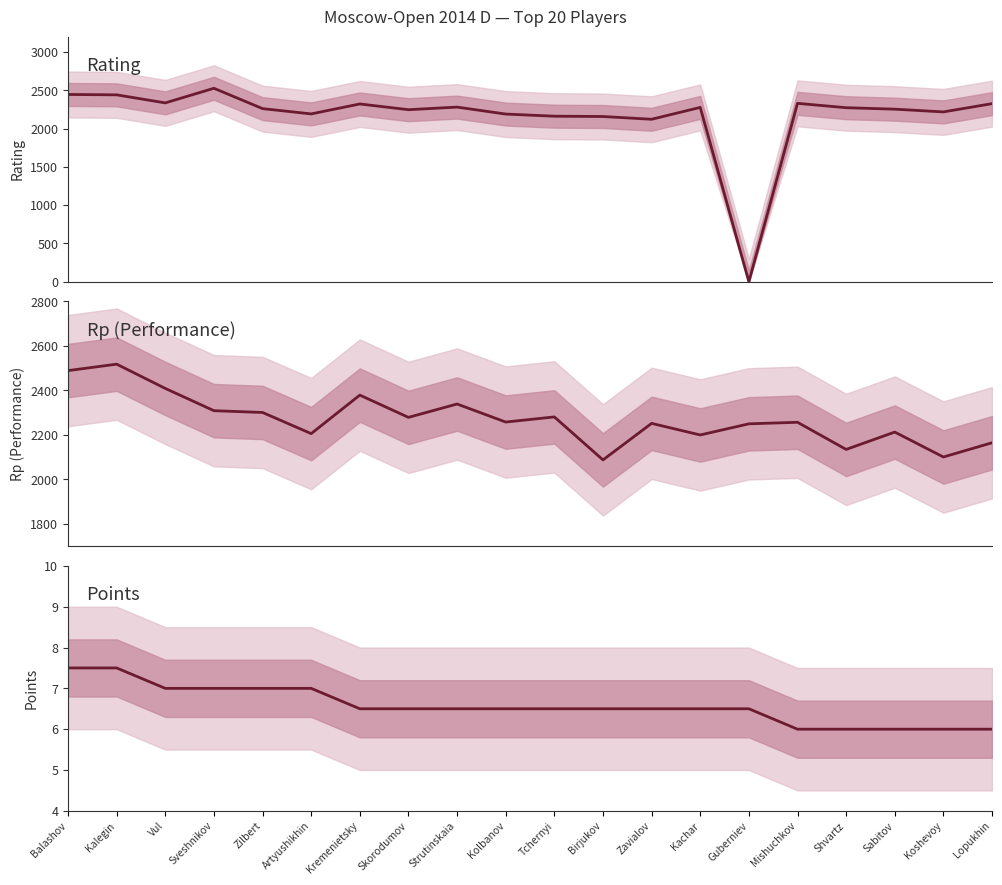

Is it true that Rating equals 2331.0 at Mishuchkov?

True